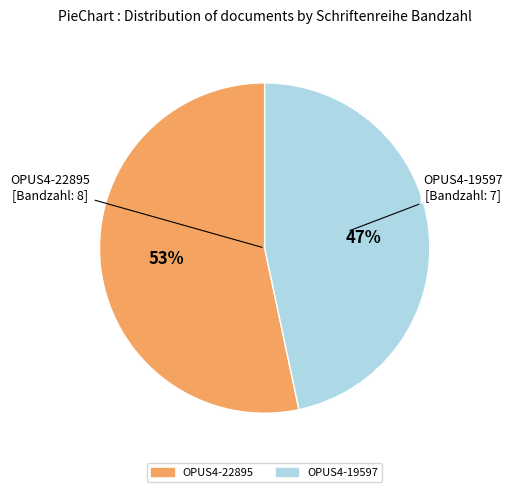

To the nearest percent, what is the combined percentage of OPUS4-22895 and OPUS4-19597?

100%